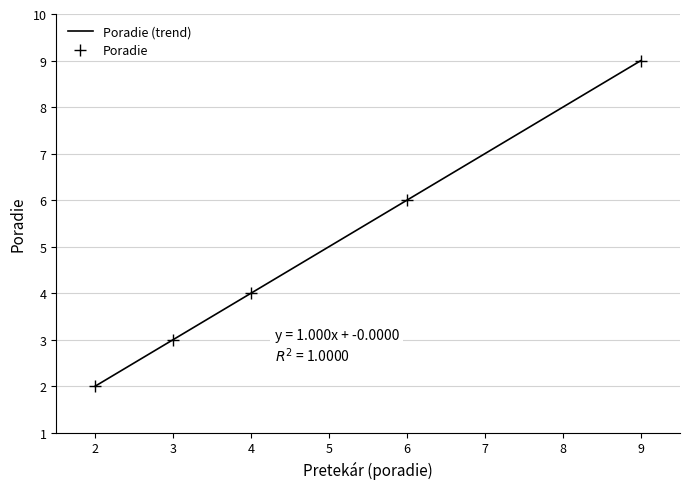

True or false: Poradie has more than 0 points higher than both neighbors.

False